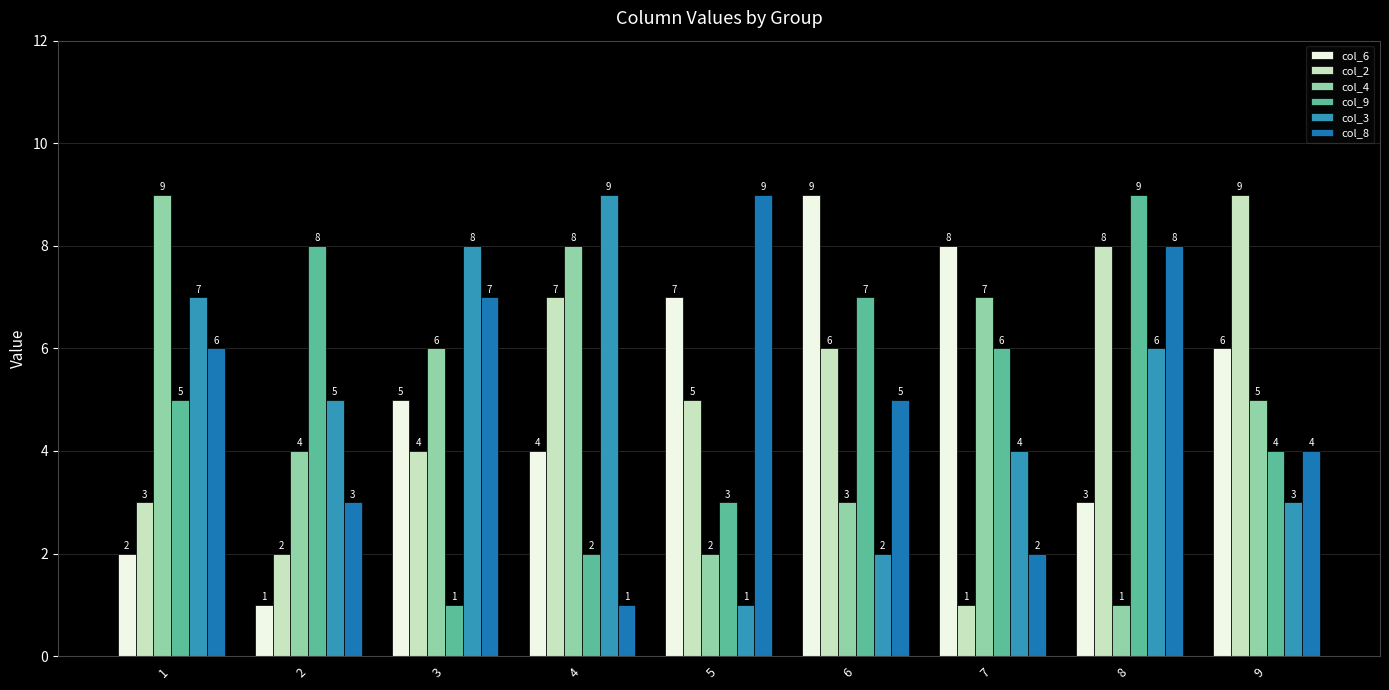

How many col_2 values are between 3 and 7?

5